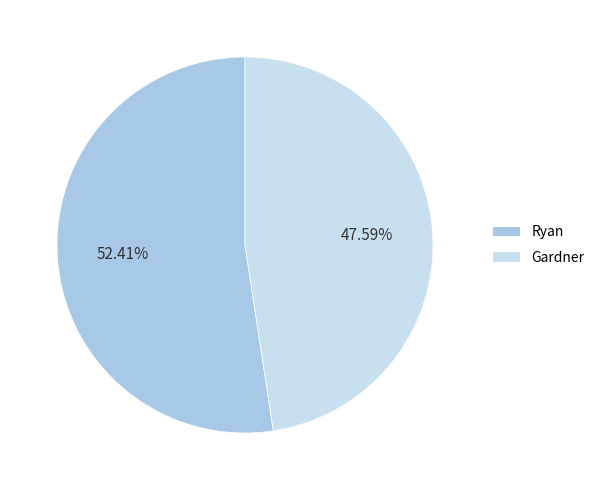

Is there any slice that represents more than half of the pie?

Yes